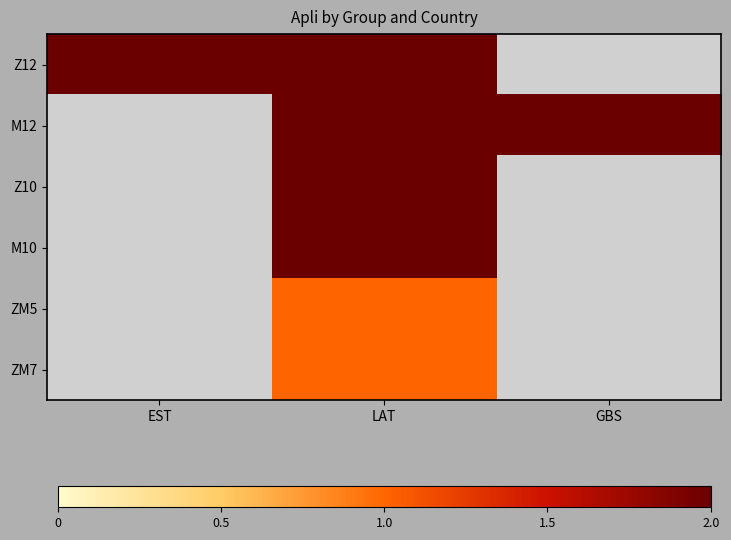

What is the maximum value shown in the chart?

2.0